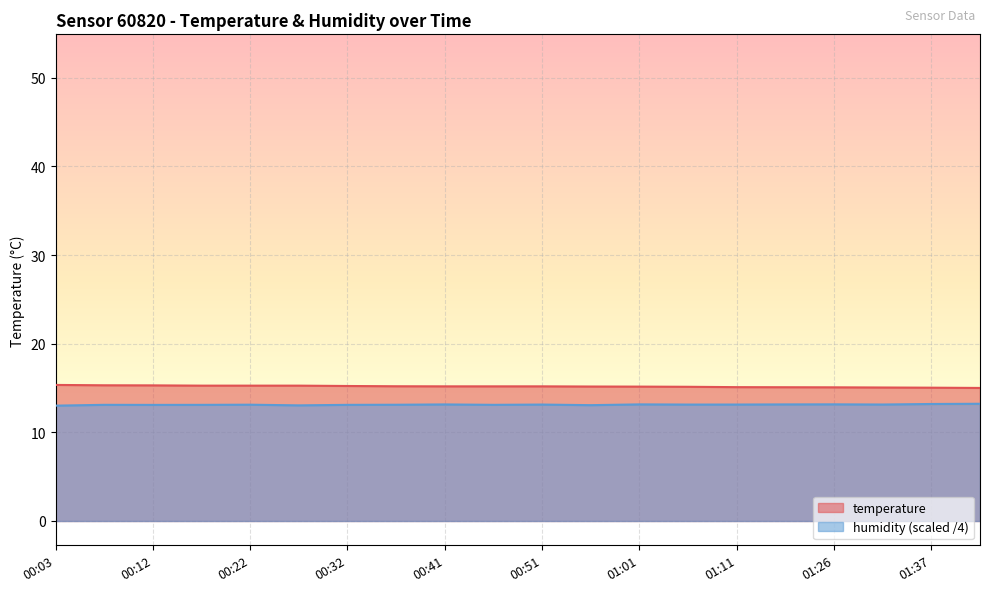

True or false: temperature has more than 2 interior local peaks.

False